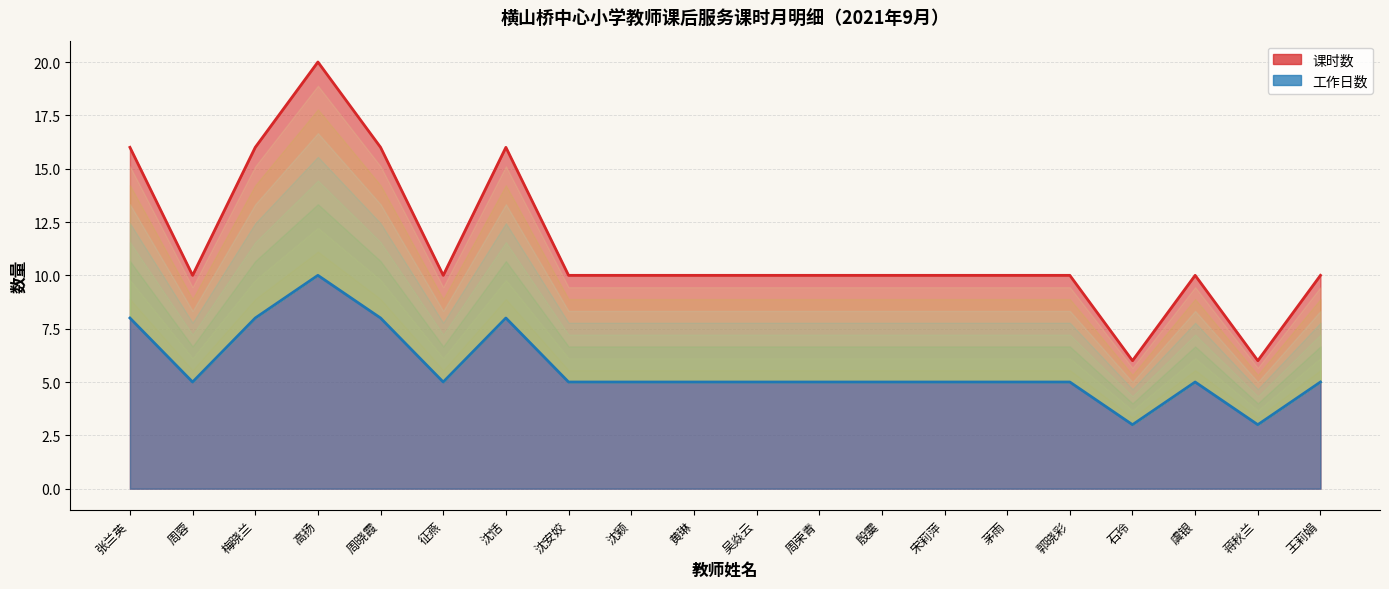

Where is the first local maximum for 工作日数?

高扬